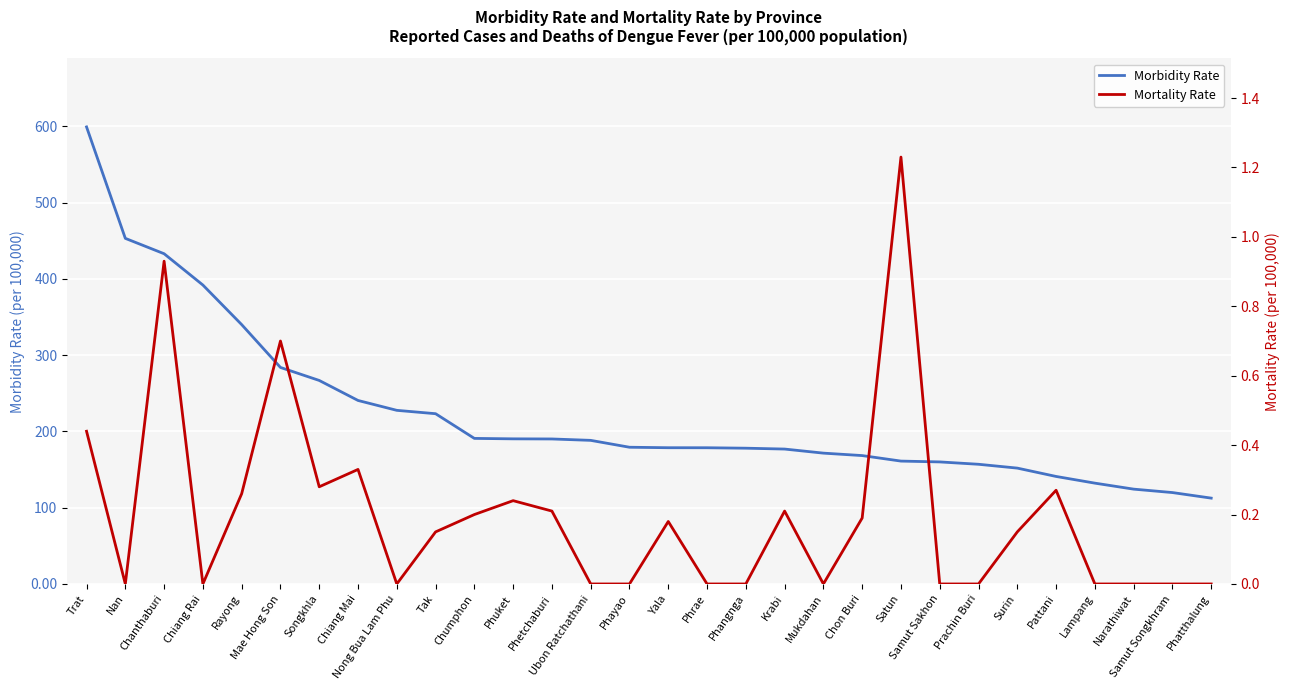

The value of Mortality Rate at Krabi is 0.2. True or false?

True